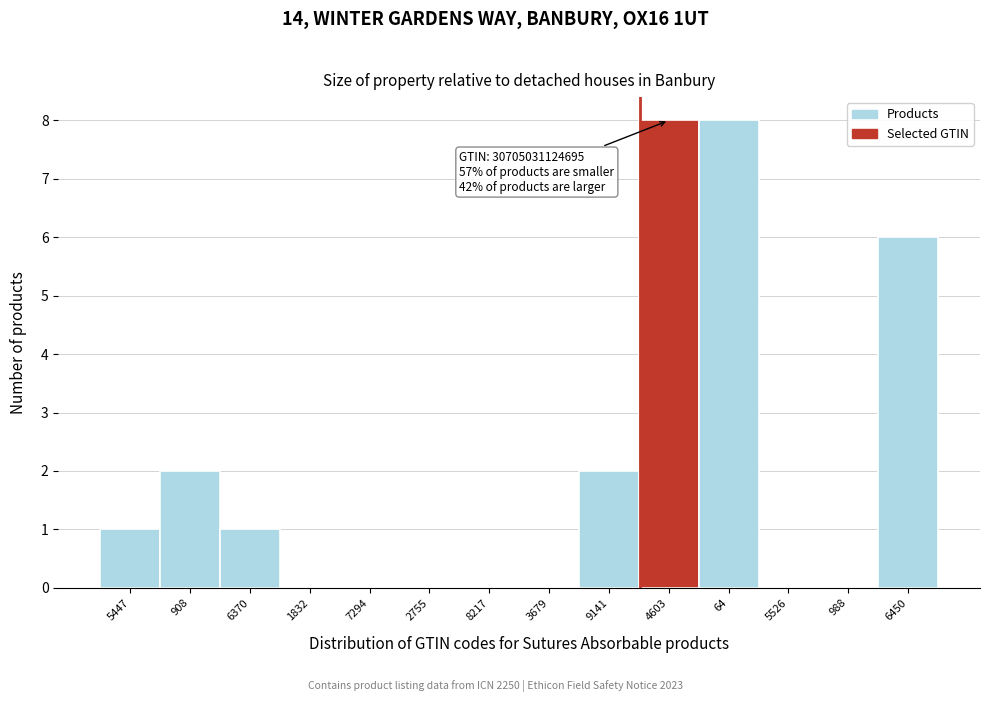

Reading right to left, what are all the values shown in this chart?

6450=6	988=0	5526=0	64=8	4603=8	9141=2	3679=0	8217=0	2755=0	7294=0	1832=0	6370=1	908=2	5447=1